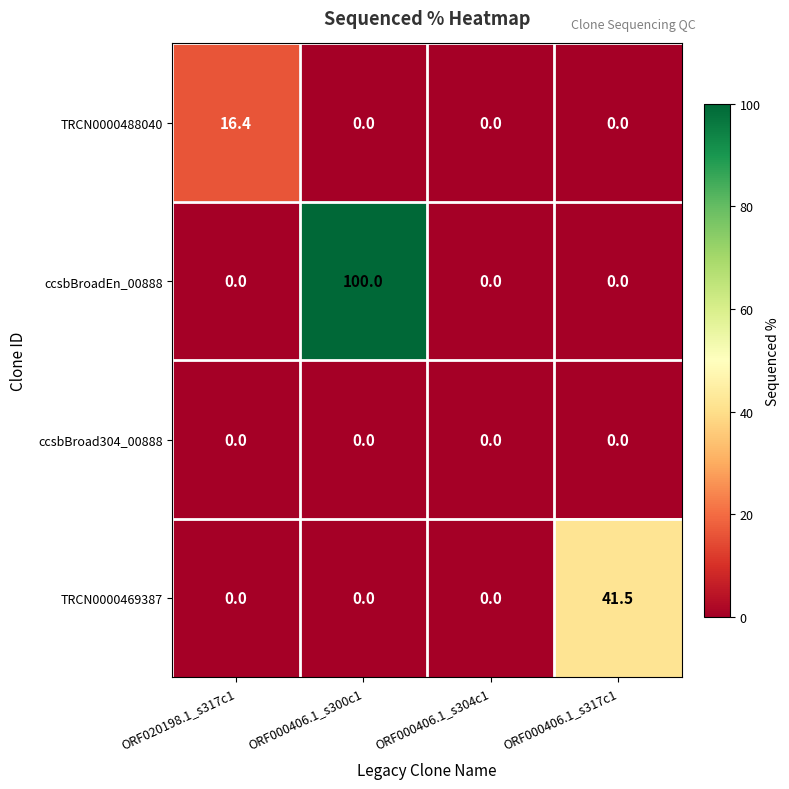

At which label does TRCN0000469387 reach its peak?

ORF000406.1_s317c1